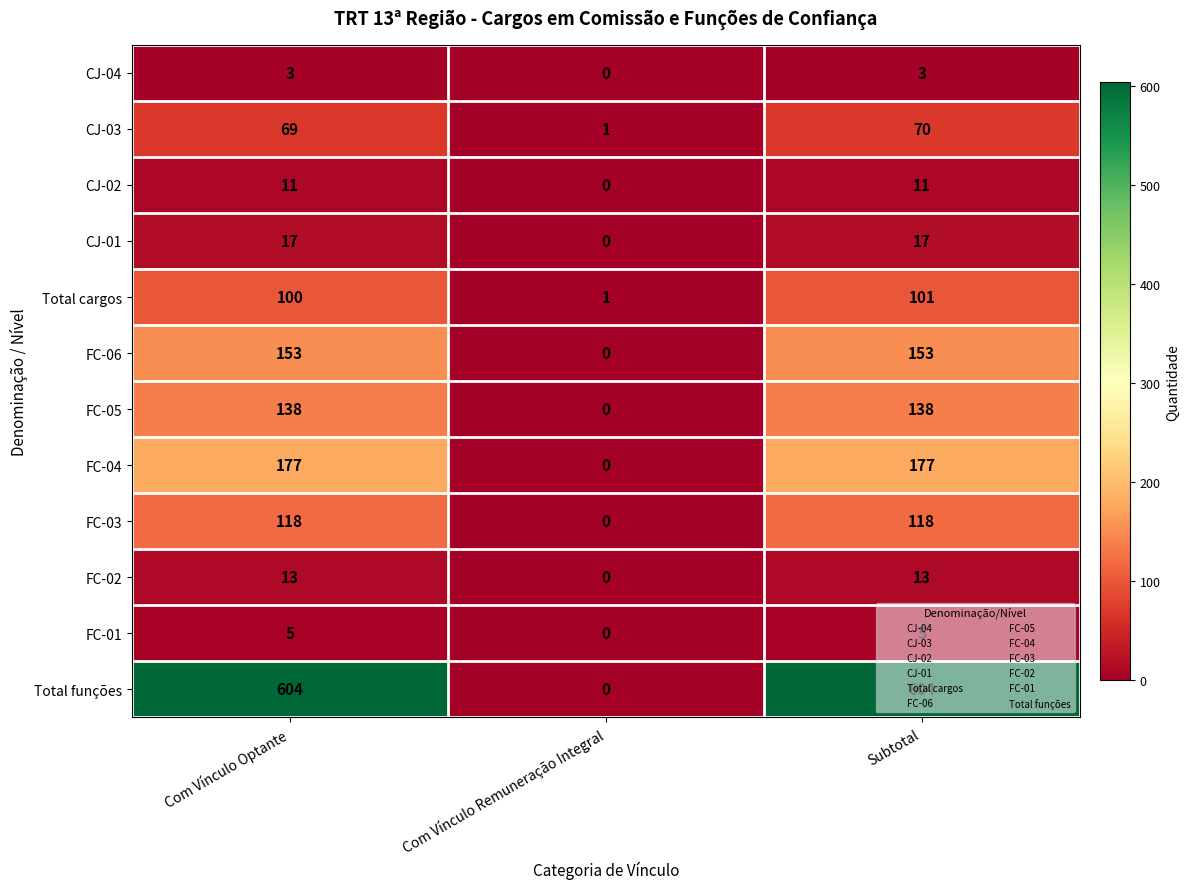

What is the maximum value for FC-02?

13